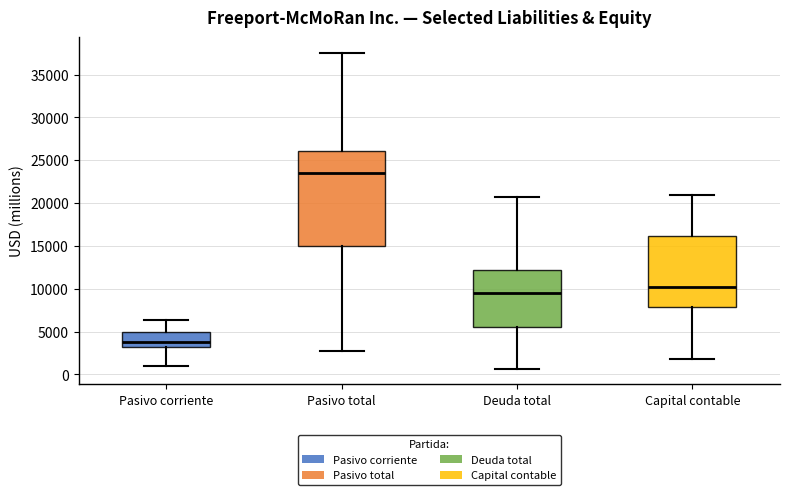

Where is the upper edge of the box for Deuda total on the y-axis? The values are not printed on the chart, so give them approximately, as read against the axis.

12000